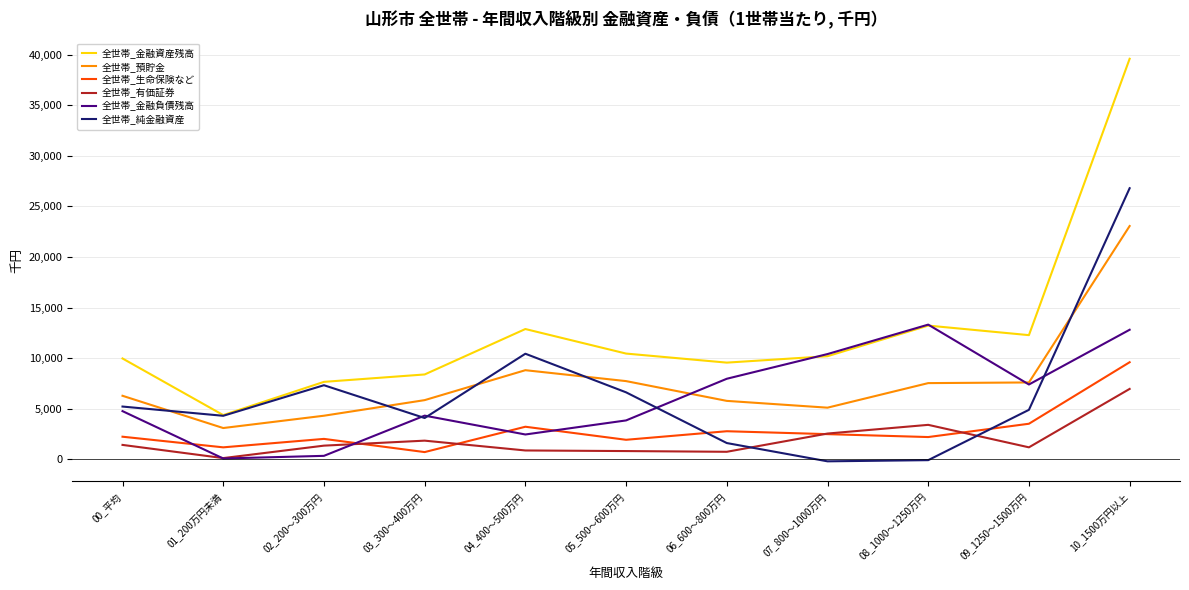

Which category has the highest value in the 全世帯_生命保険など series?

10_1500万円以上